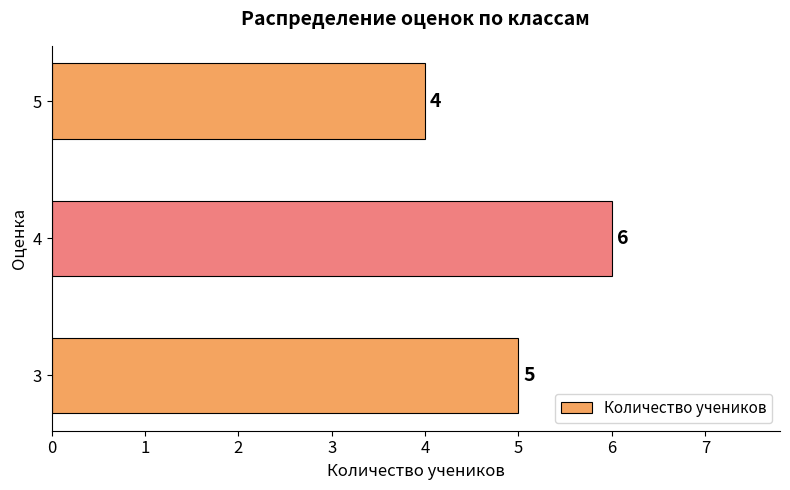

What is the ratio of the value at 3 to the value at 4?

0.8